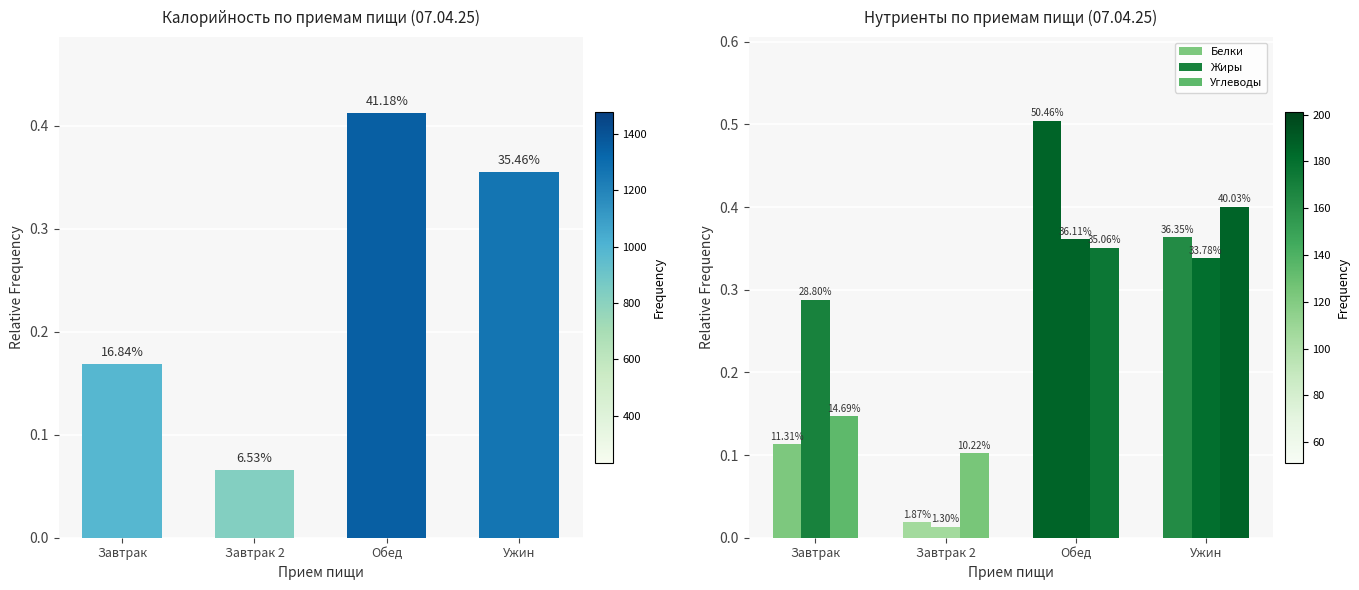

Which category has the highest value in the Калорийность series?

Обед